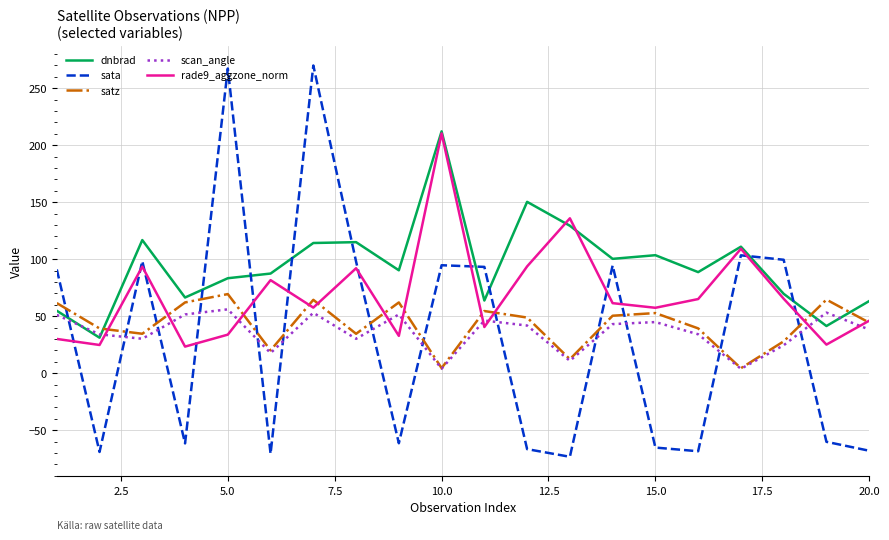

What is the maximum value for satz?

69.4